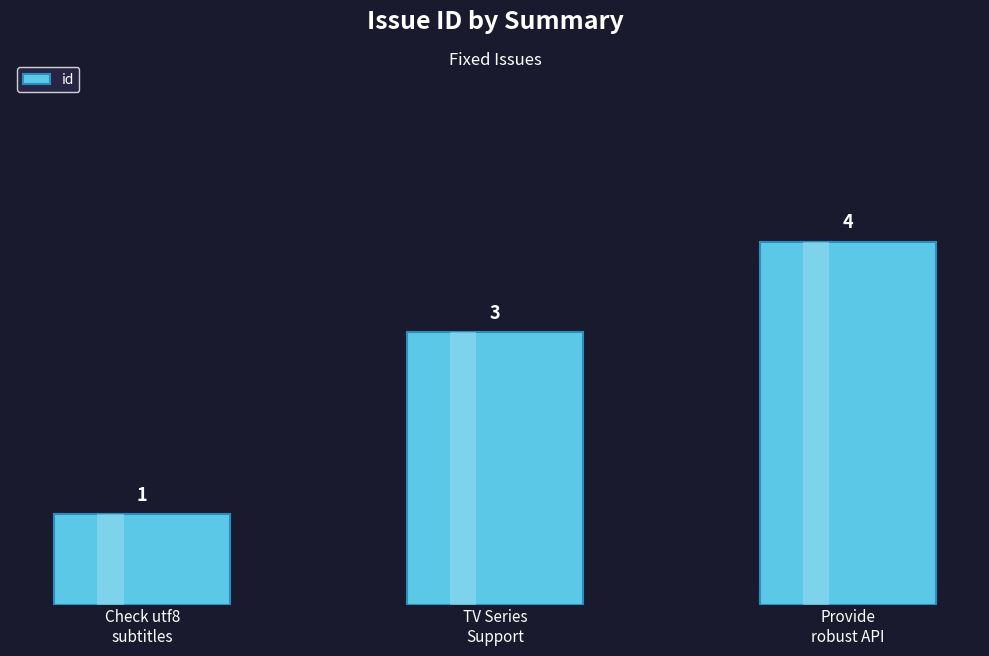

What is the smallest value displayed?

1